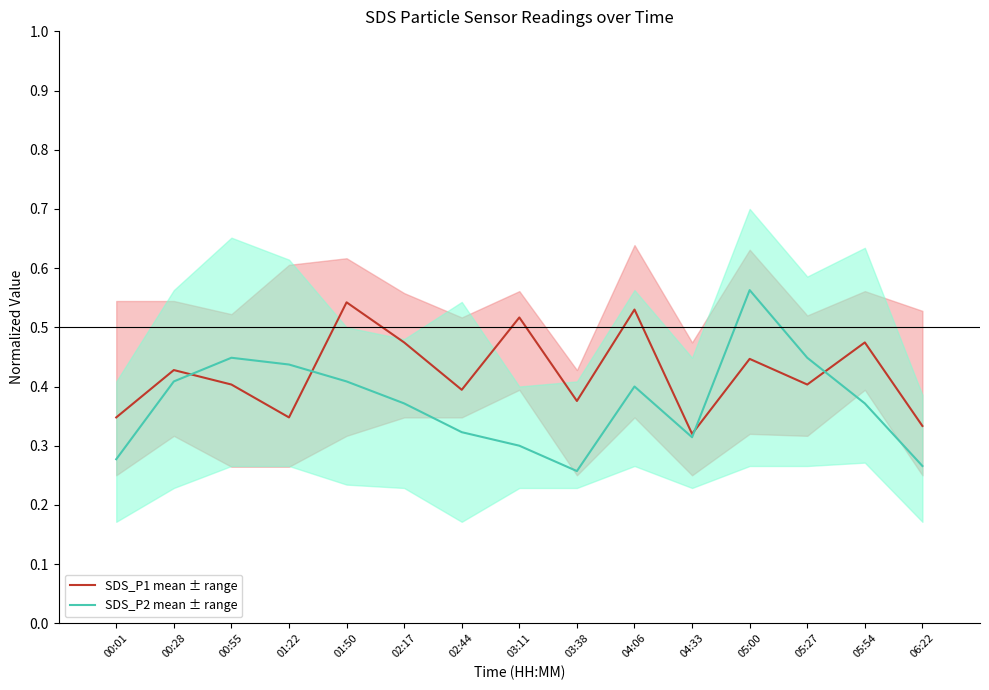

Does the chart display data point markers on the line(s)?

No